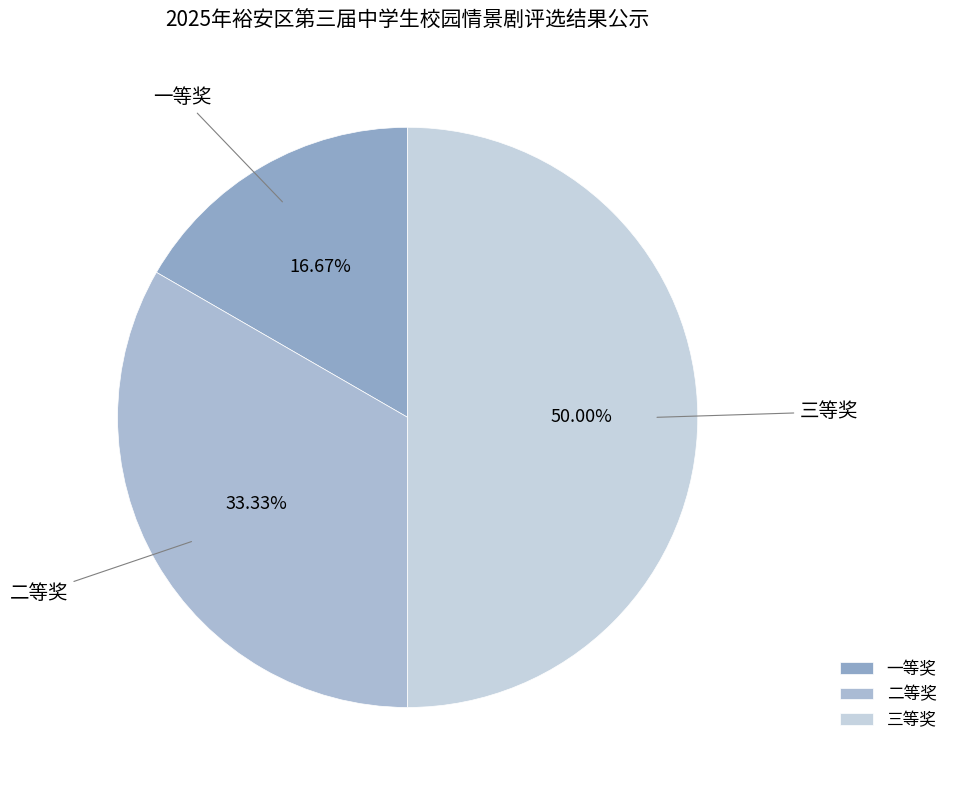

What portion of the pie excludes 二等奖?

66.7%